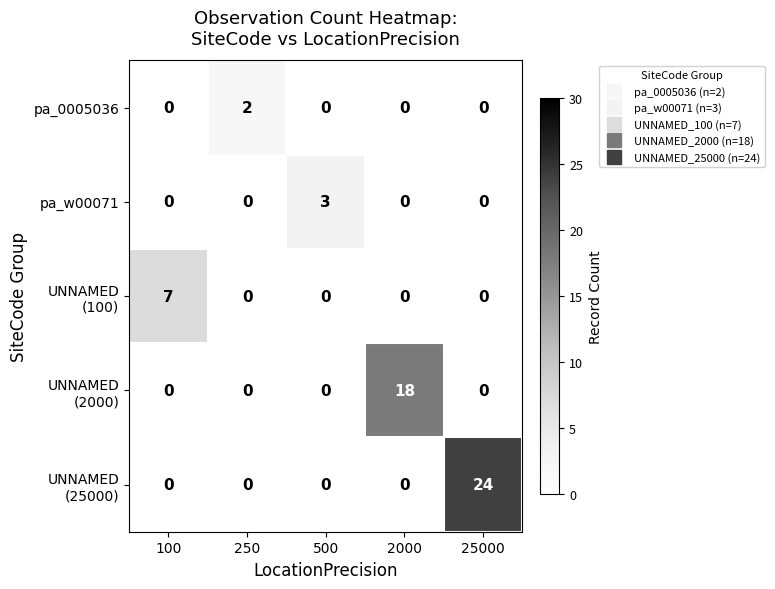

How many pa_w00071 values are between 0 and 1?

4